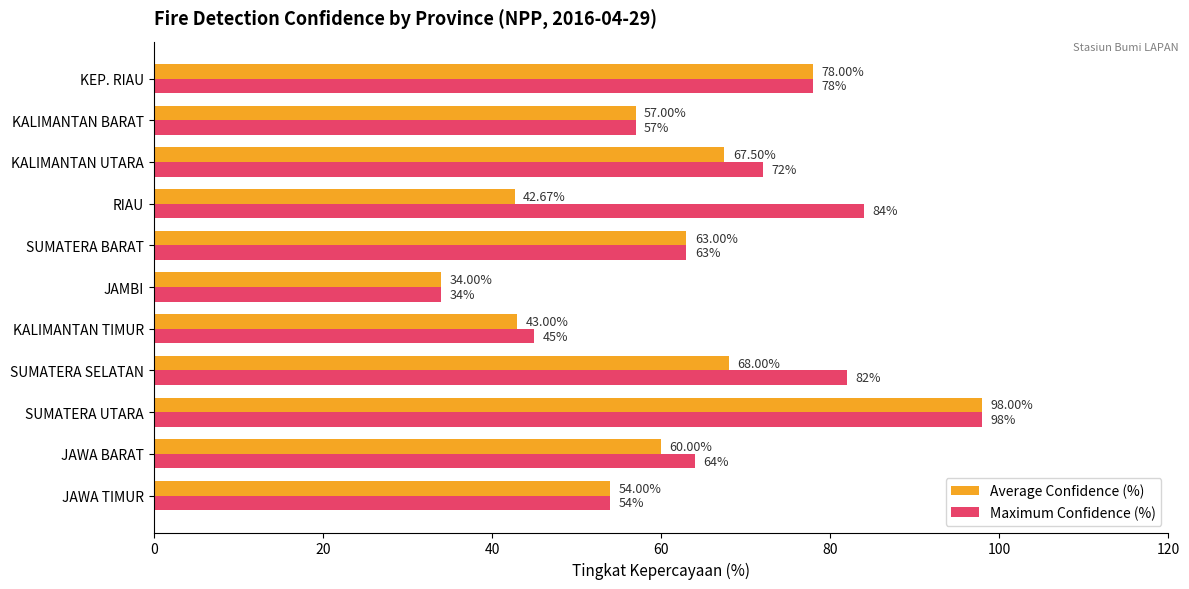

Which series changed the most between SUMATERA UTARA and KALIMANTAN UTARA?

Average Confidence (%)